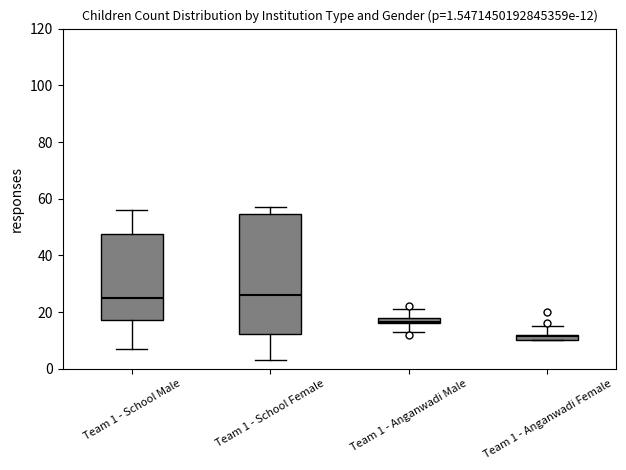

Comparing the boxes themselves (not the whiskers), which one is the tallest?

Team 1 - School Female